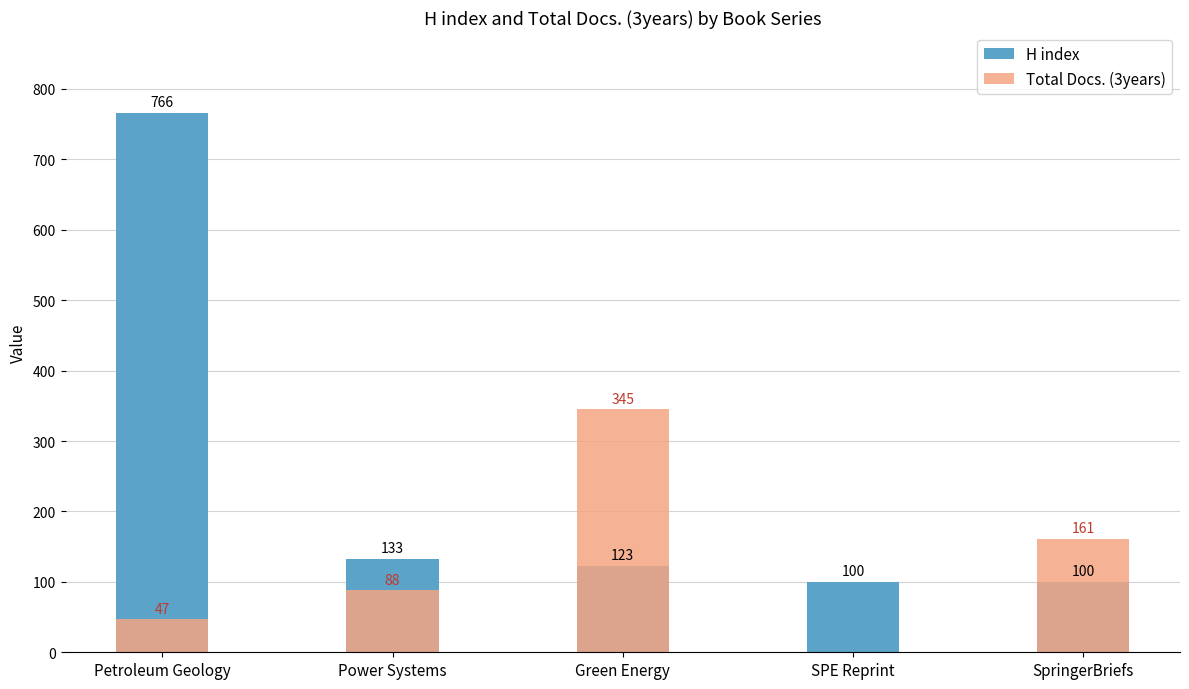

At how many categories does at least one series exceed 161?

2